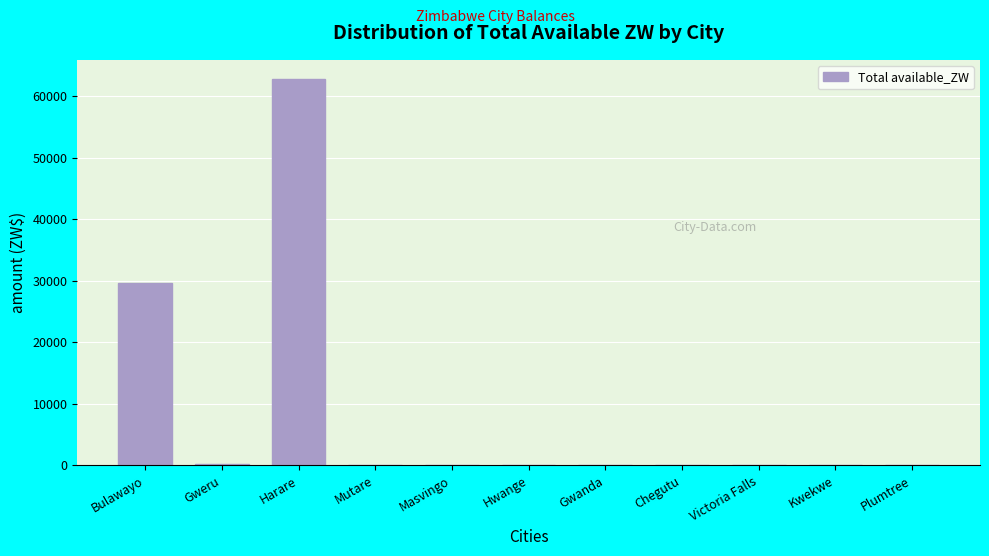

Which category has the highest value across all series?

Harare